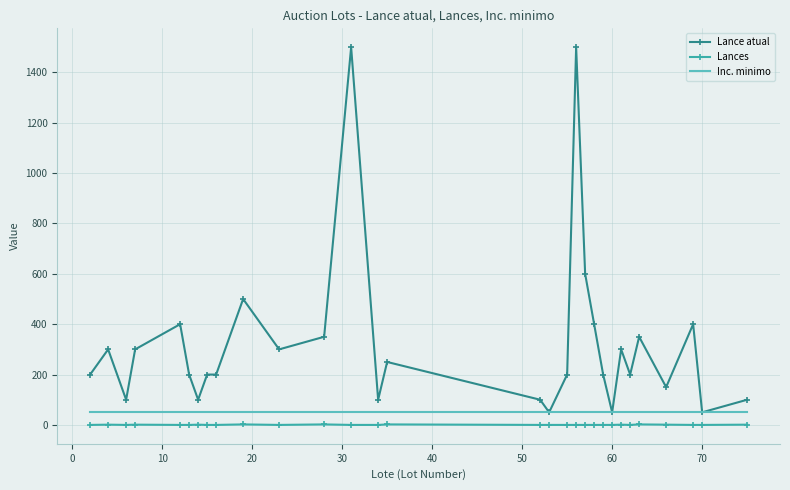

What is the difference between the maximum and second lowest values in the Lance atual series?

1450